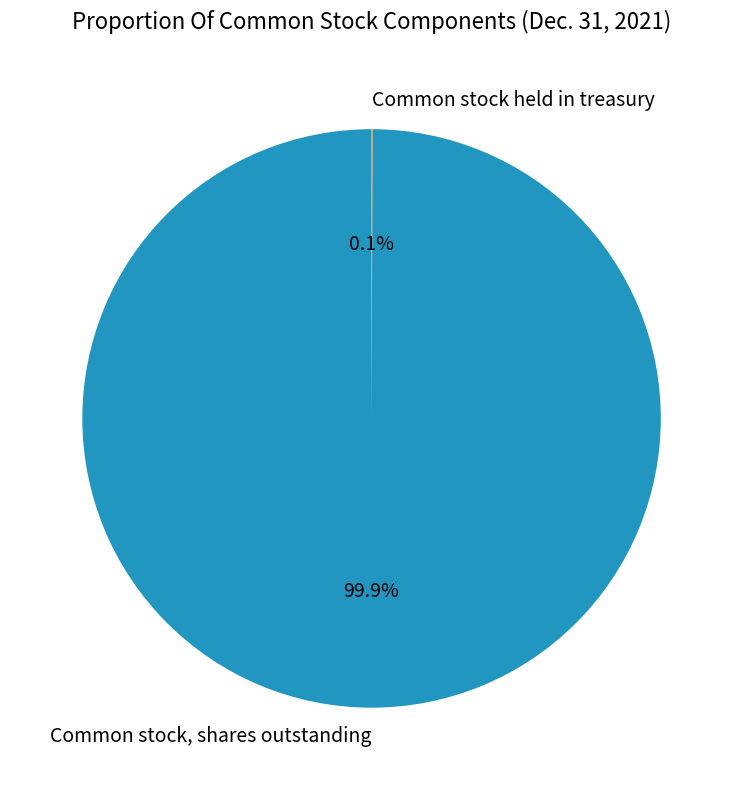

Is there a majority slice in this chart?

Yes